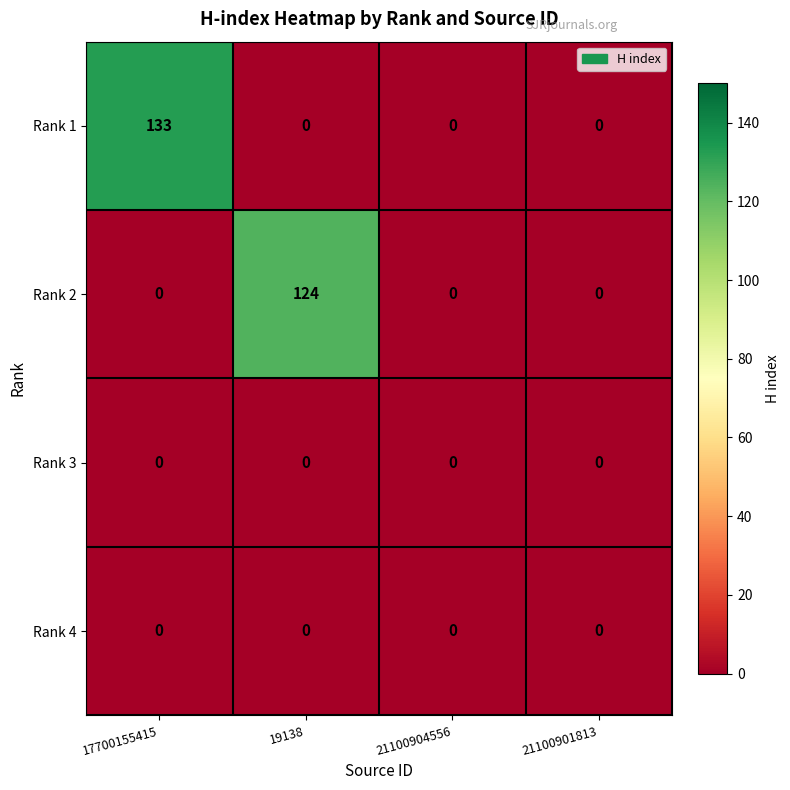

Which series changed the most between 17700155415 and 21100901813?

Rank 1